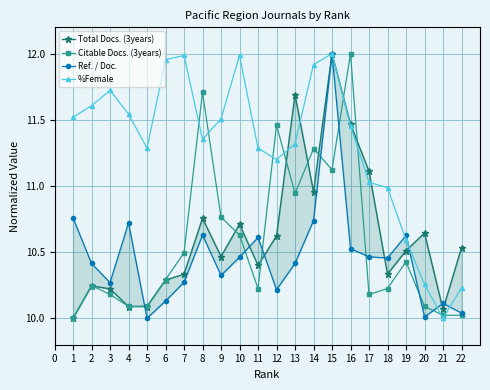

At which label does %Female reach its minimum?

21